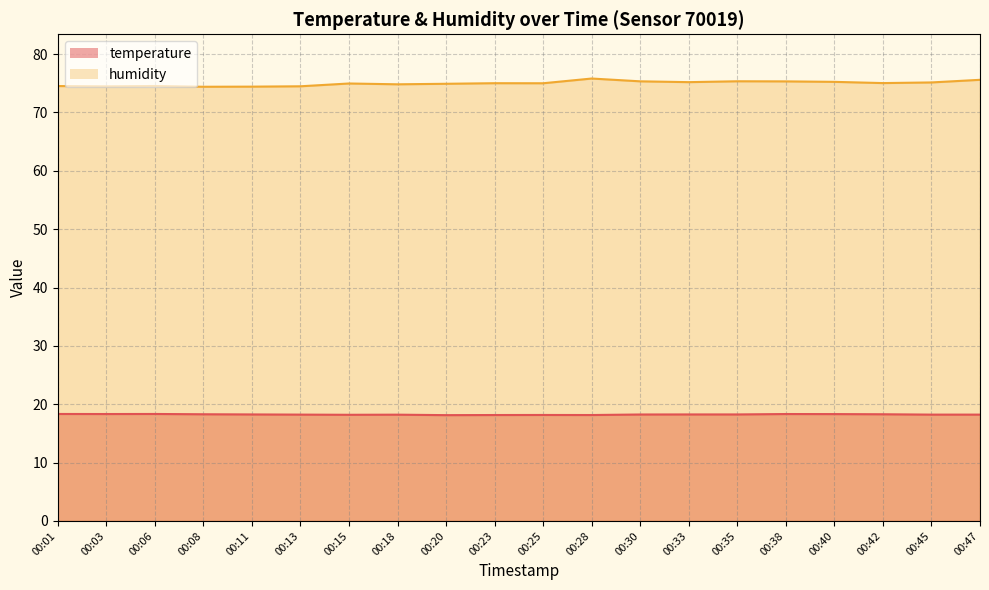

What is the sum of all humidity values?

1499.5